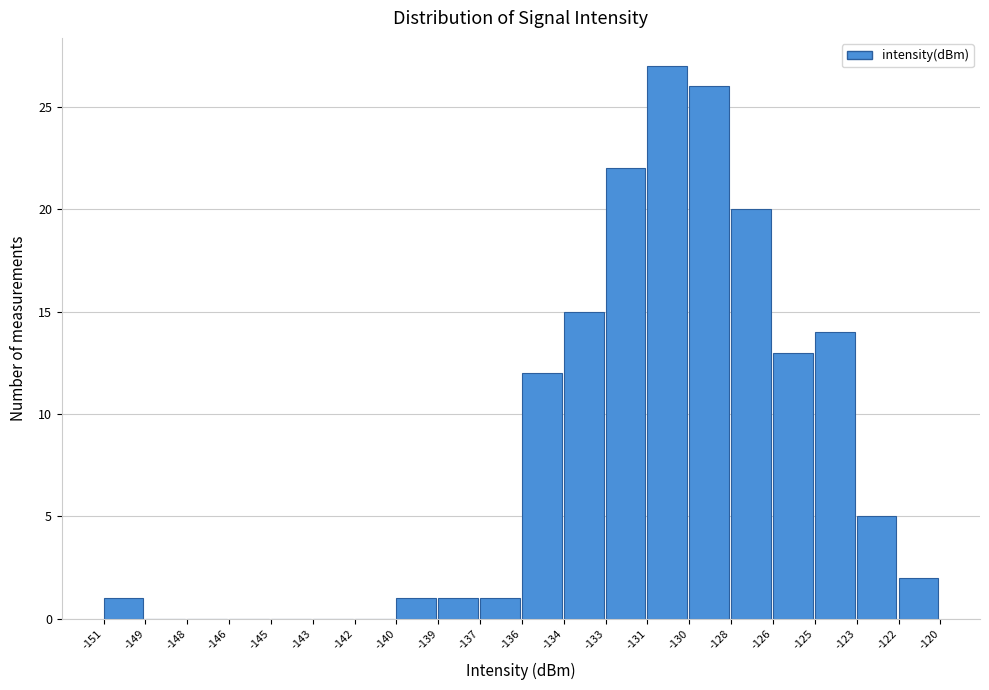

Reading left to right, list all the values displayed in this chart.

-151=1	-149=0	-148=0	-146=0	-145=0	-143=0	-142=0	-140=1	-139=1	-137=1	-136=12	-134=15	-133=22	-131=27	-130=26	-128=20	-126=13	-125=14	-123=5	-122=2